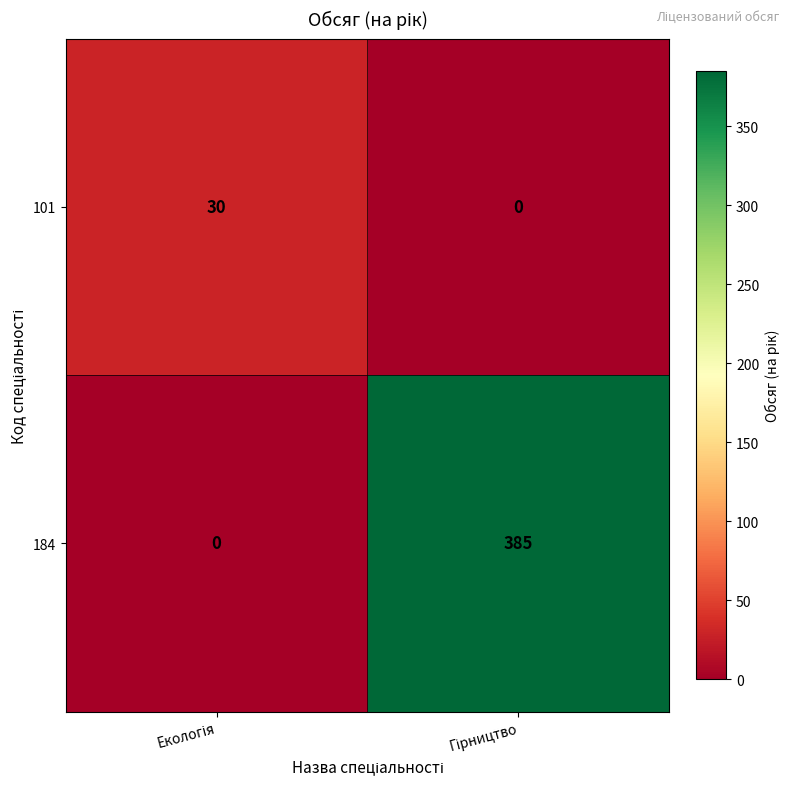

Which series has the widest spread of values?

184